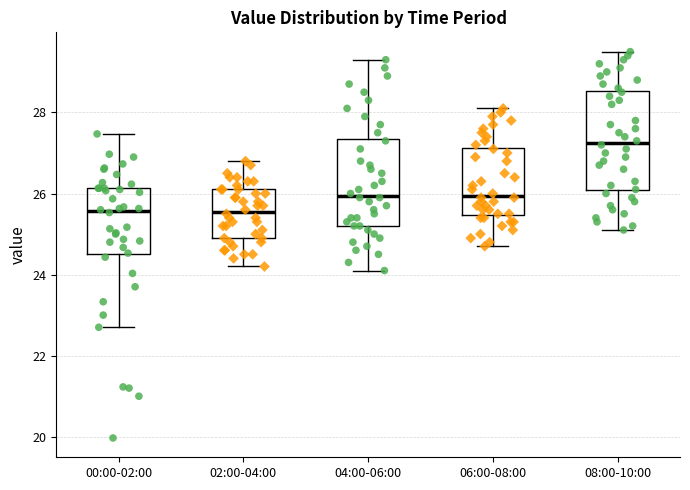

Which box is the tallest, from its lower edge to its upper edge?

08:00-10:00